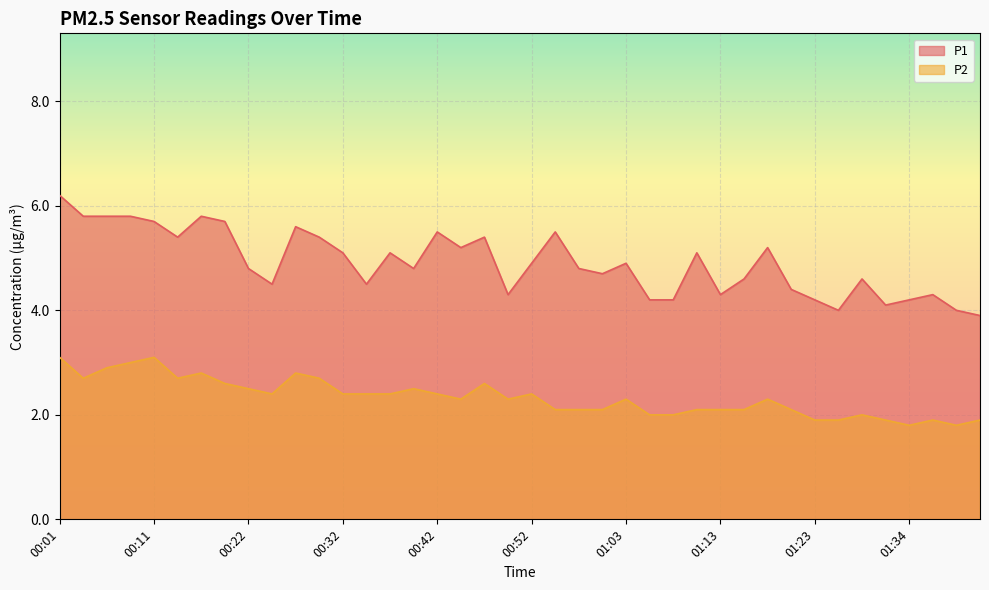

What are all the series names shown in the legend?

P1, P2